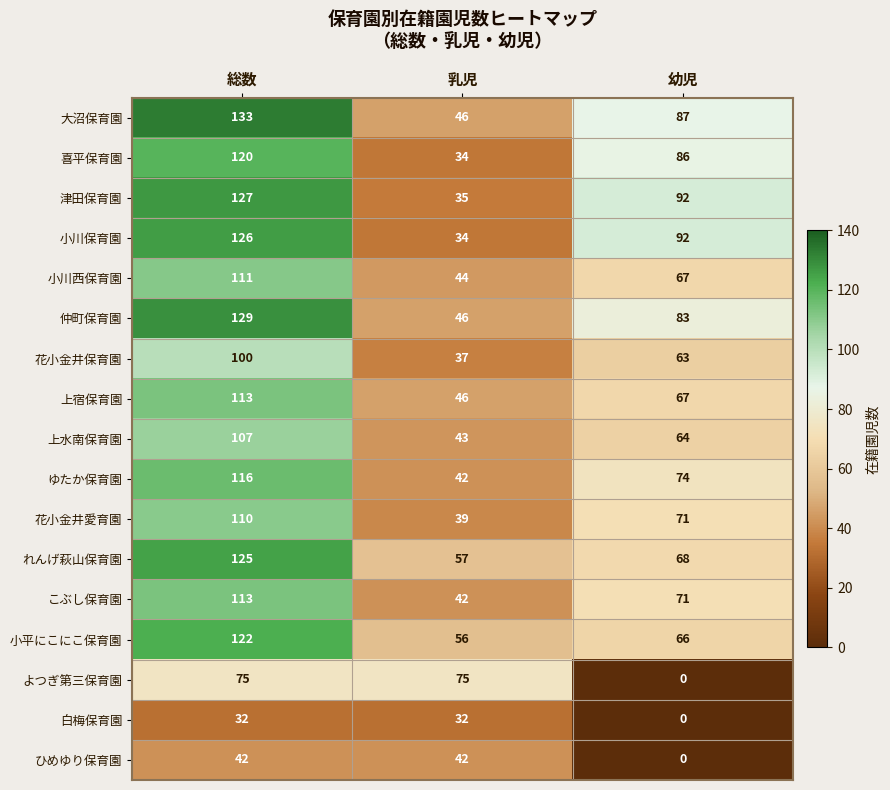

What is the sum of the よつぎ第三保育園 values at 乳児 and 総数?

150